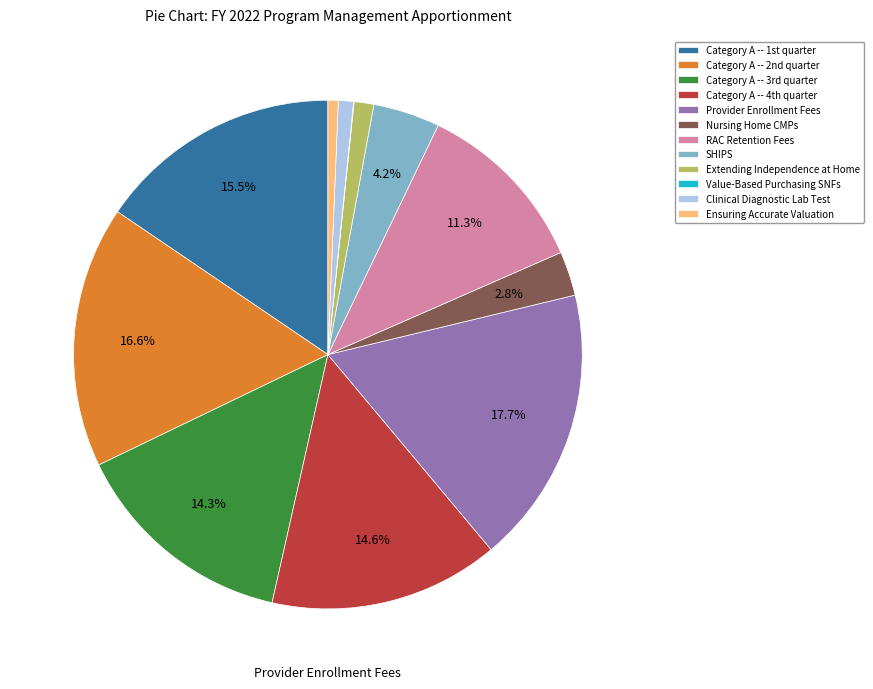

Is it true that Provider Enrollment Fees is 18% of the pie?

True